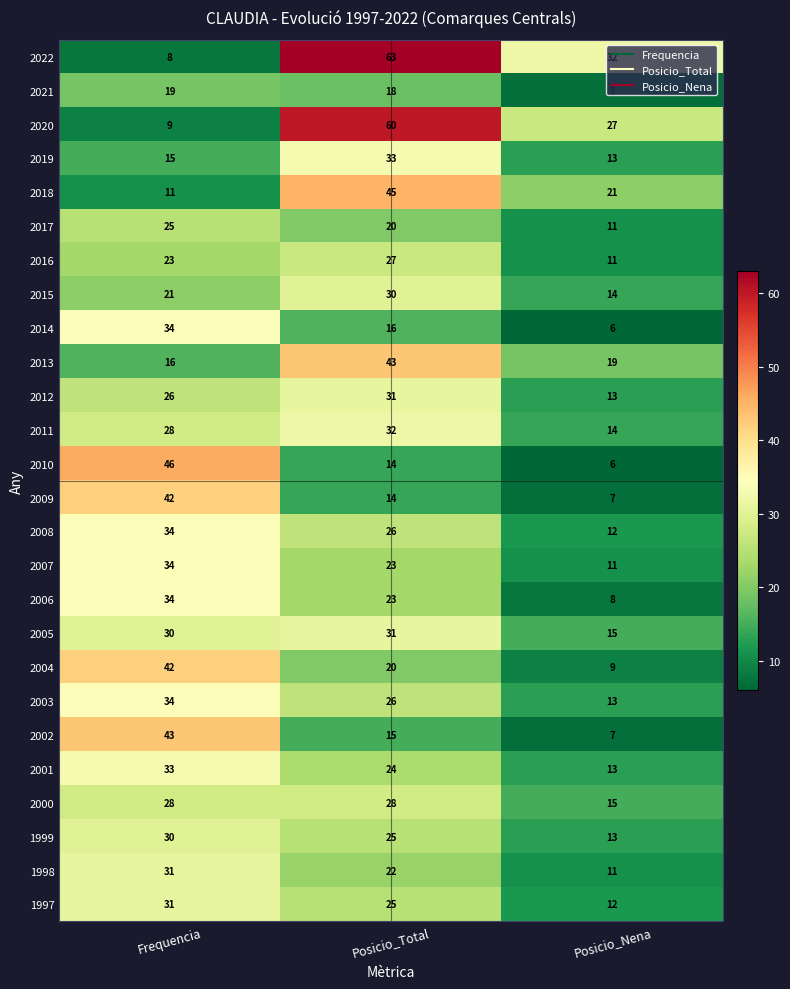

The 2001 series shows 6 at Posicio_Nena. True or false?

False